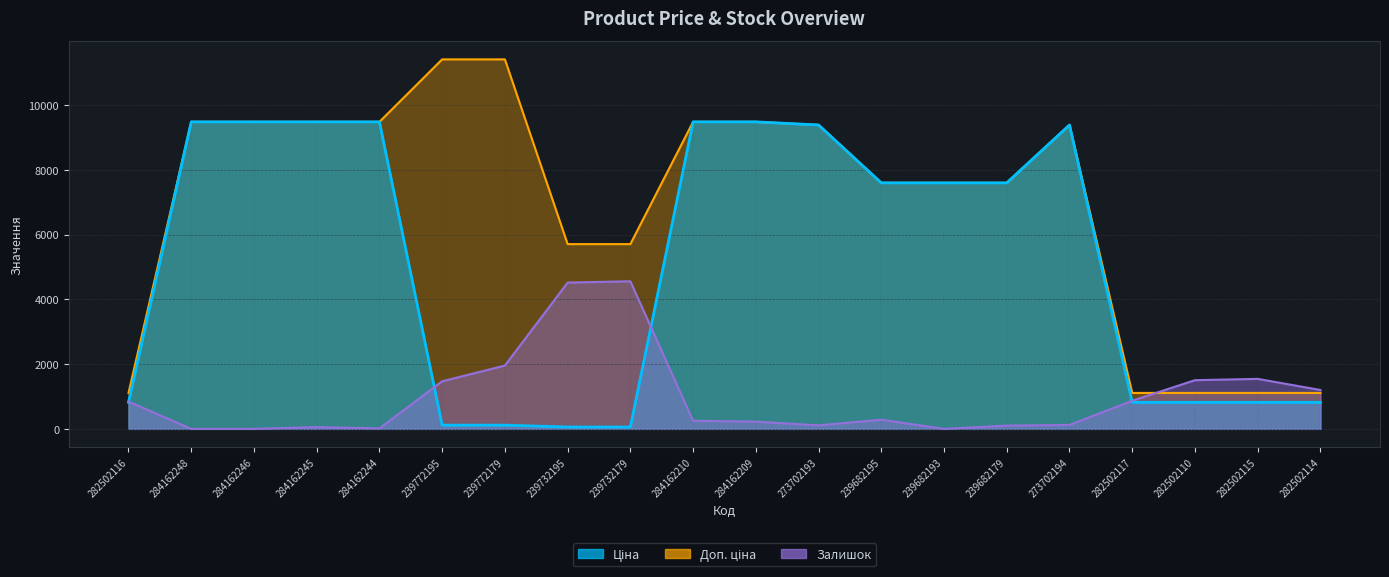

At which category does the chart reach its minimum across all series?

284162248